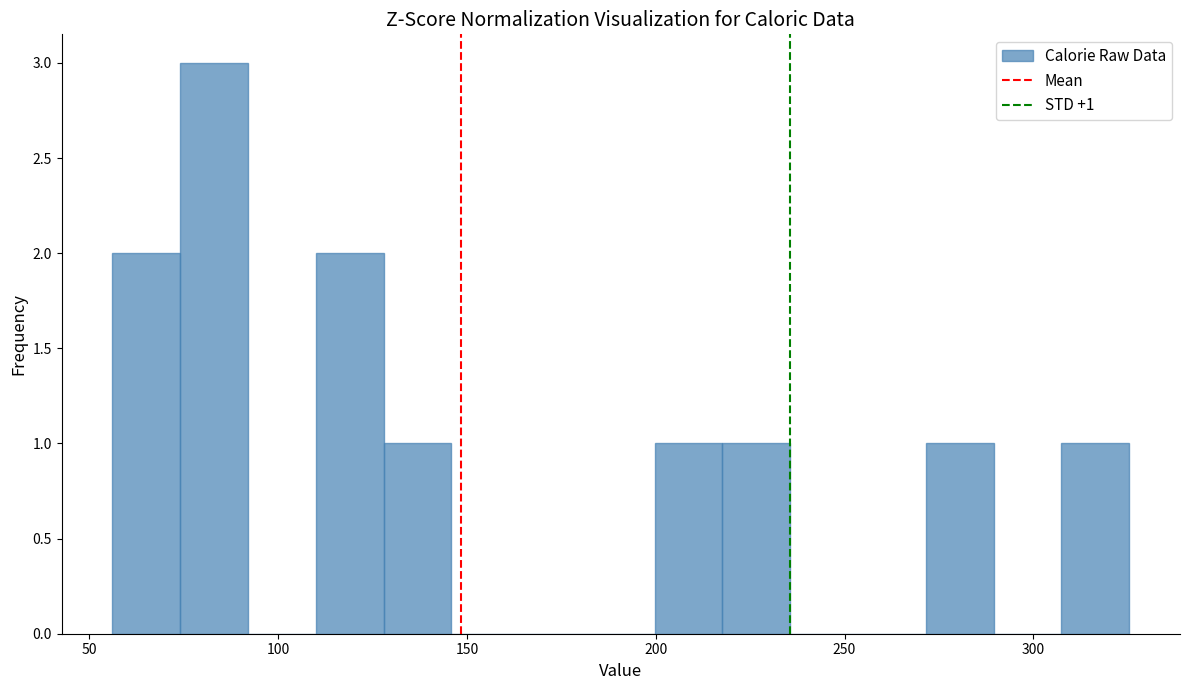

Around what value on the x-axis is the tallest bar? Give the approximate position of its centre, as read against the axis.

85